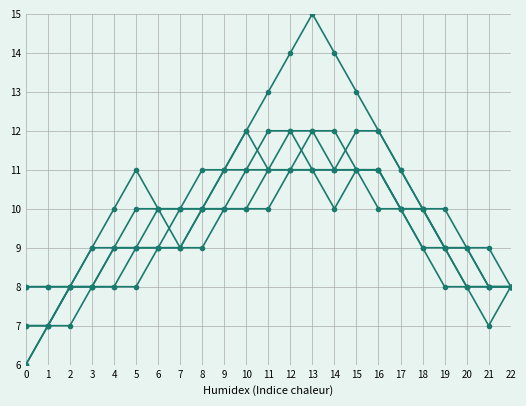

What is the spread (max minus min) of values at 0?

2